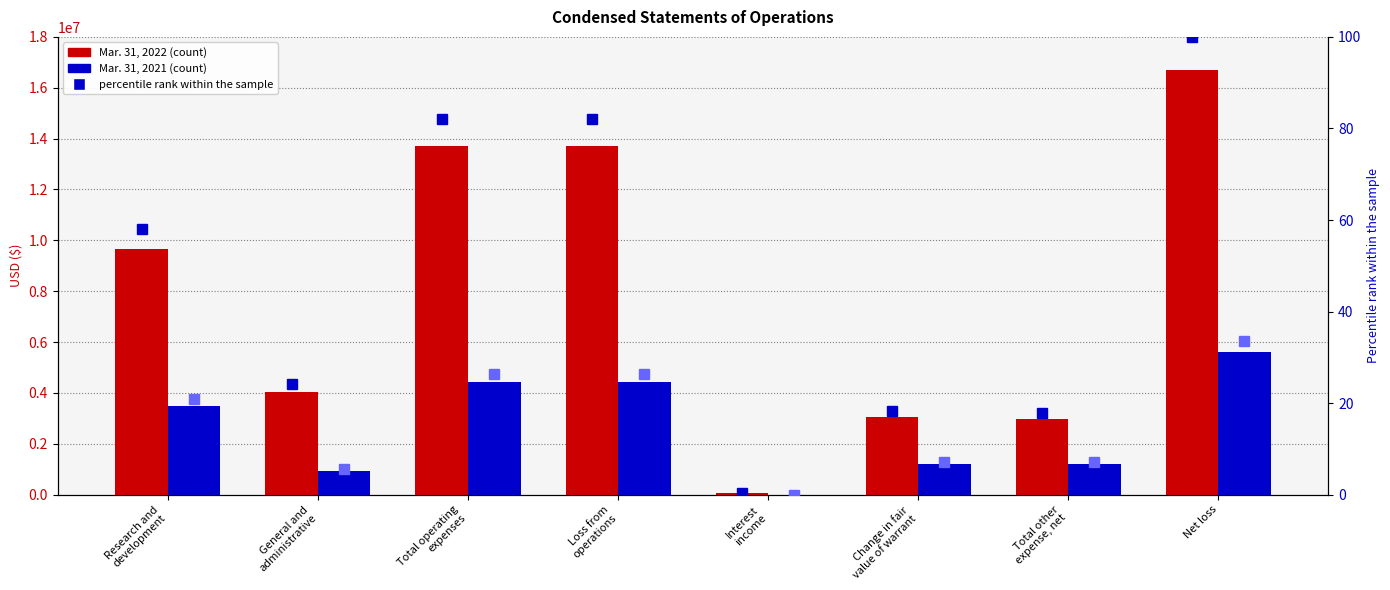

What is the label of the 3rd bar from the left?

Total operating
expenses